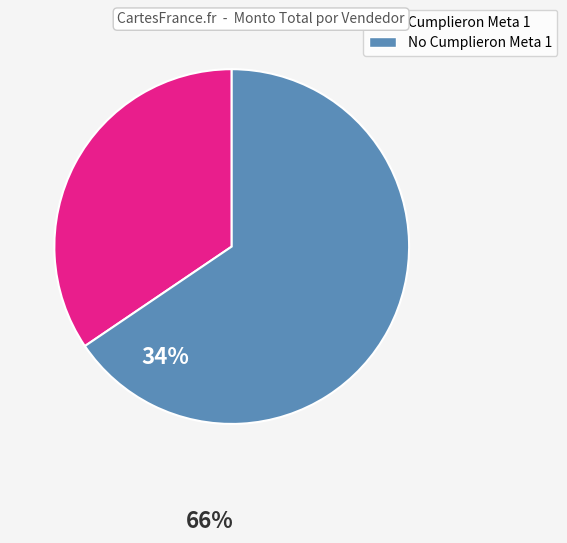

What is the smallest slice in the pie chart?

Cumplieron Meta 1